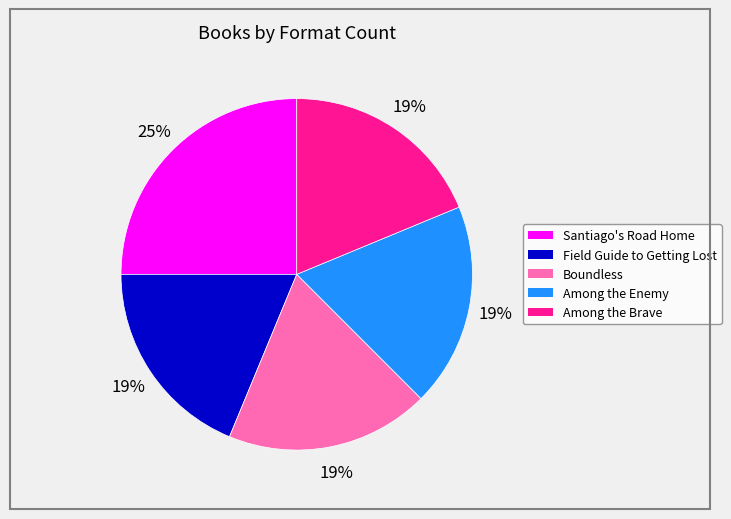

To the nearest percent, what is the average slice percentage?

20%